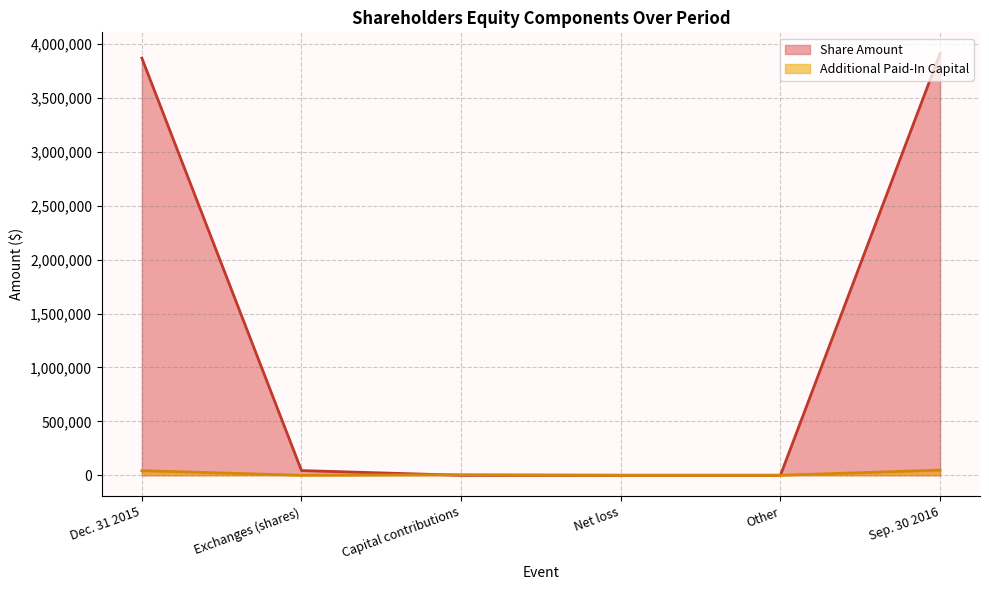

Which series changed the most between Exchanges (shares) and Capital contributions?

Share Amount